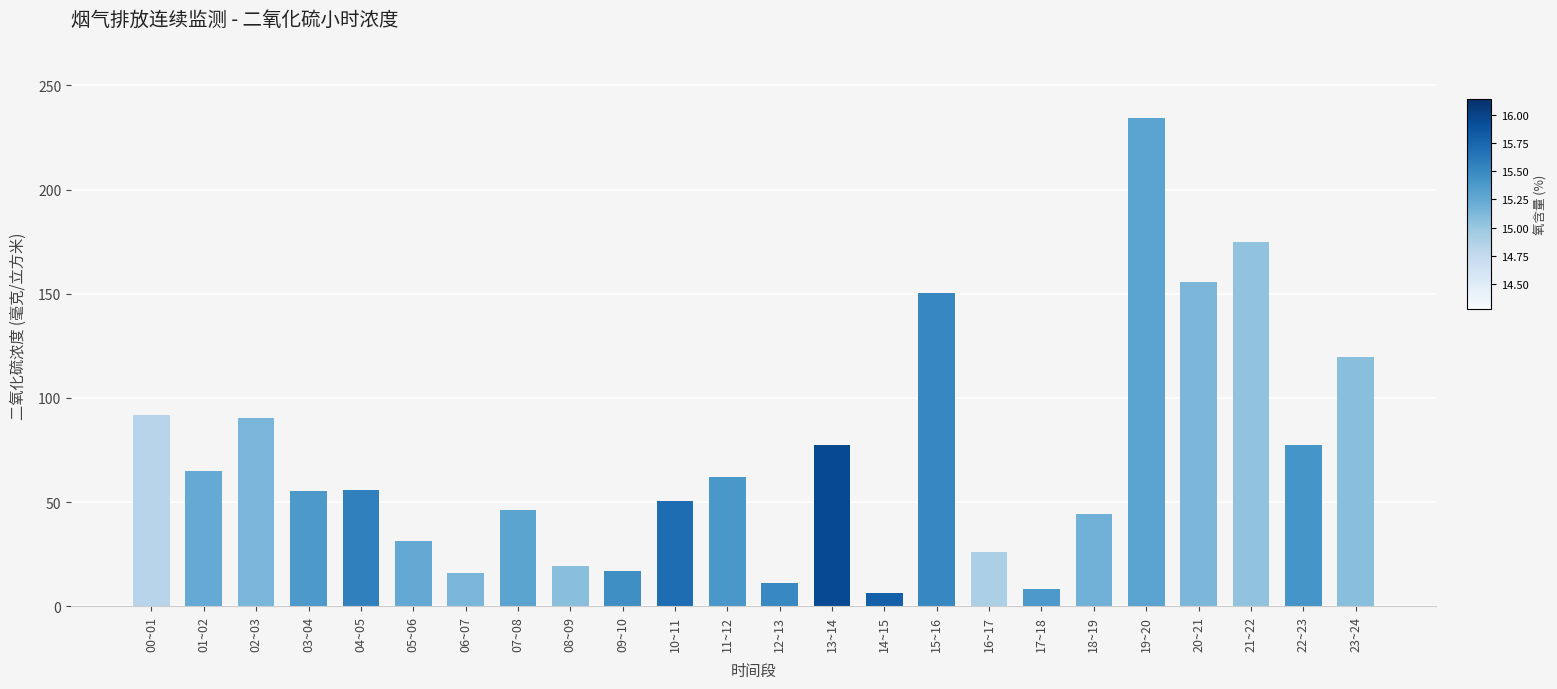

What is the difference between the values at 05~06 and 14~15?

24.7